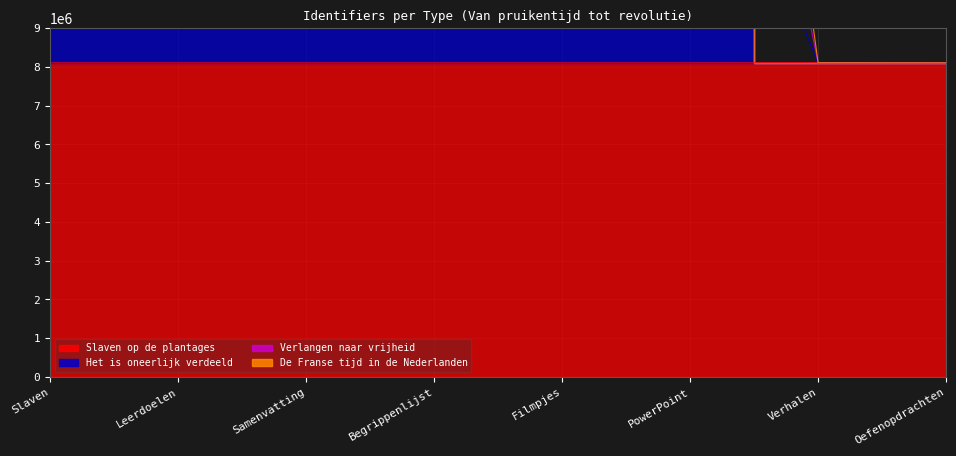

What is the spread (max minus min) of values at PowerPoint?

24324896